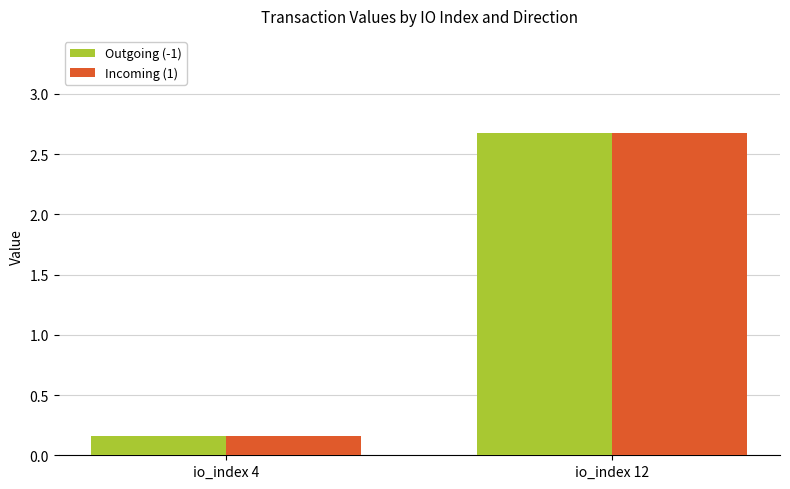

At which label is Incoming (1) closest to 1?

io_index 4